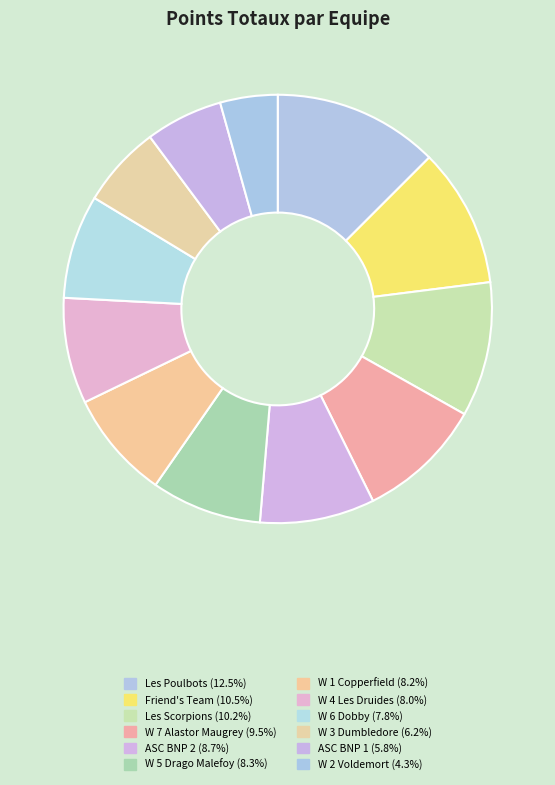

How many segments does this pie chart have?

12